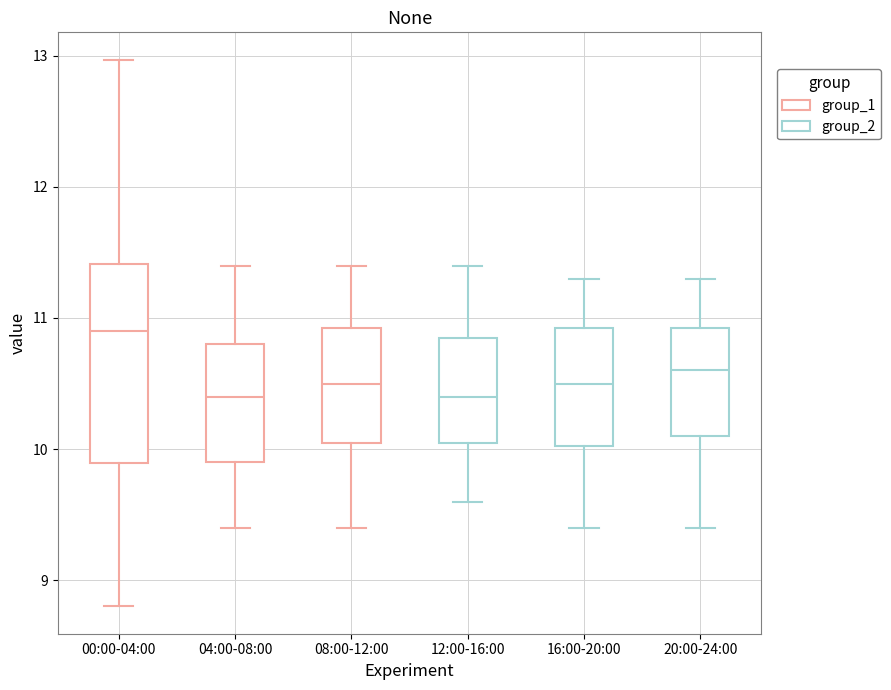

Reading left to right, transcribe this box plot: for each box, give where its median line is, the range the box spans, and where its two whiskers end, as read against the y-axis. The values are not printed on the chart, so give them approximately, as read against the axis.

00:00-04:00: median 10.9, box 9.9 to 11.4, whiskers 8.8 to 13.0
04:00-08:00: median 10.4, box 9.9 to 10.8, whiskers 9.4 to 11.4
08:00-12:00: median 10.5, box 10.1 to 10.9, whiskers 9.4 to 11.4
12:00-16:00: median 10.4, box 10.1 to 10.9, whiskers 9.6 to 11.4
16:00-20:00: median 10.5, box 10.0 to 10.9, whiskers 9.4 to 11.3
20:00-24:00: median 10.6, box 10.1 to 10.9, whiskers 9.4 to 11.3